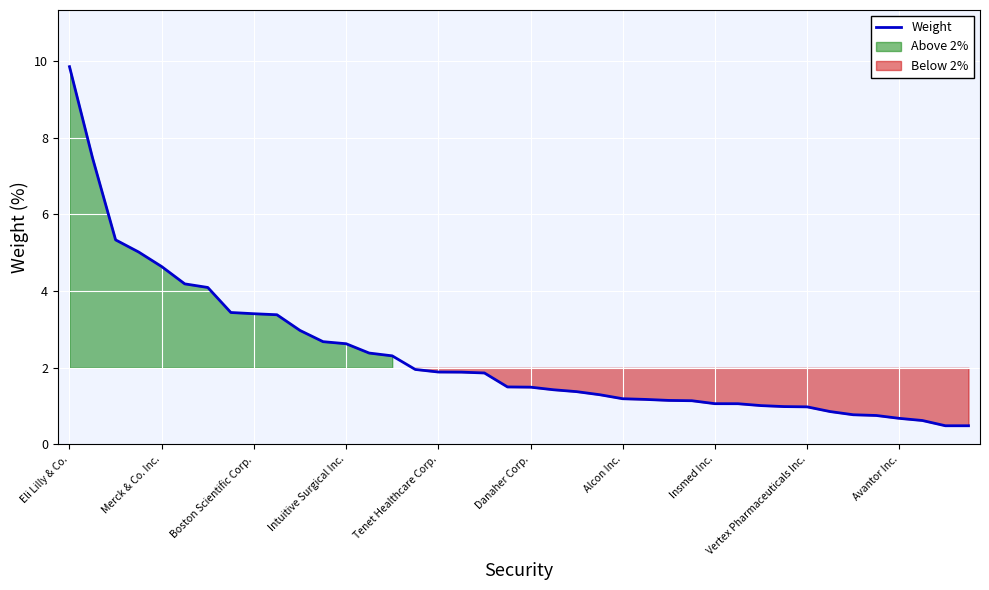

The value of Weight at Tenet Healthcare Corp. is 1.9. True or false?

True